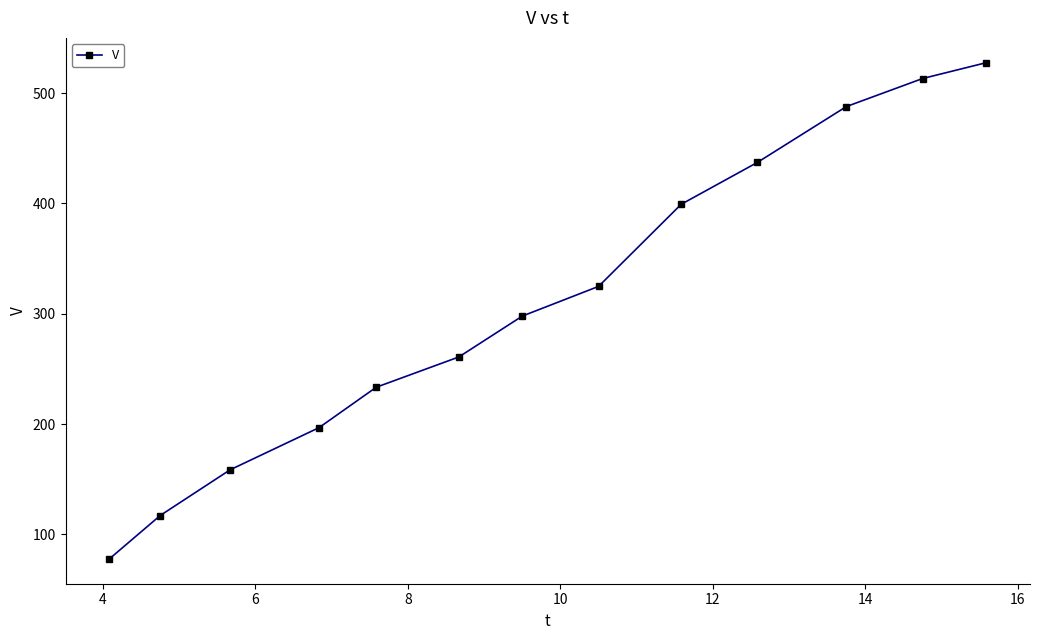

What is the value of the 11th point from the left?

487.9